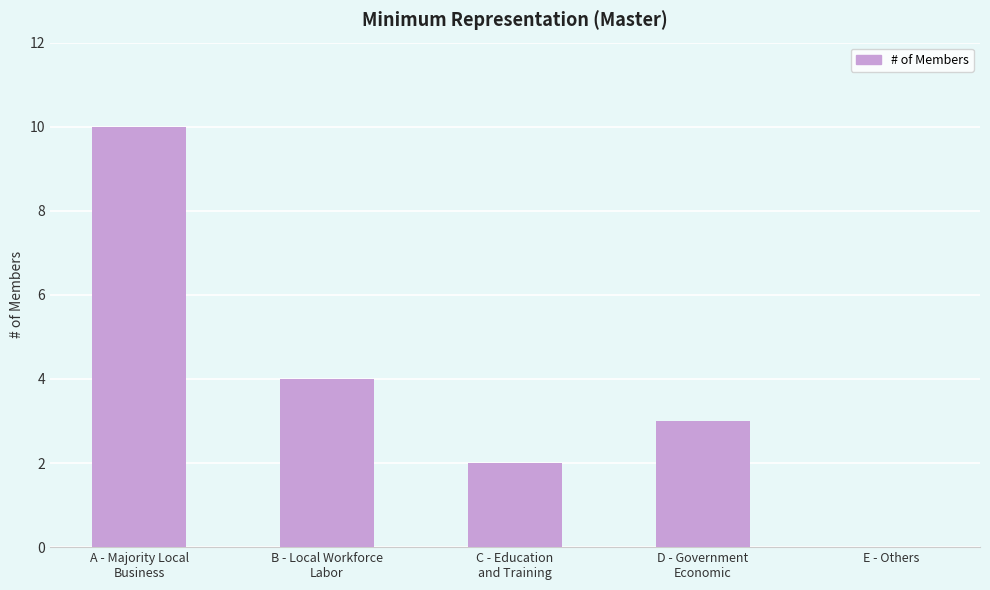

True or false: the data shows 3 at D - Government
Economic.

True